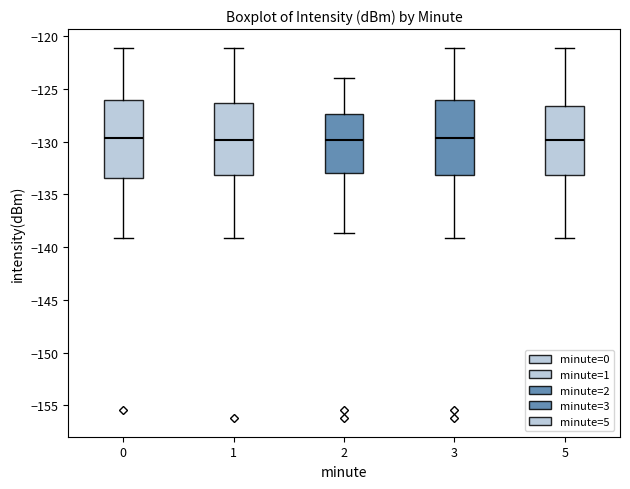

Where does the lower whisker of the box at x = 3 end on the y-axis? The values are not printed on the chart, so give them approximately, as read against the axis.

-139.0